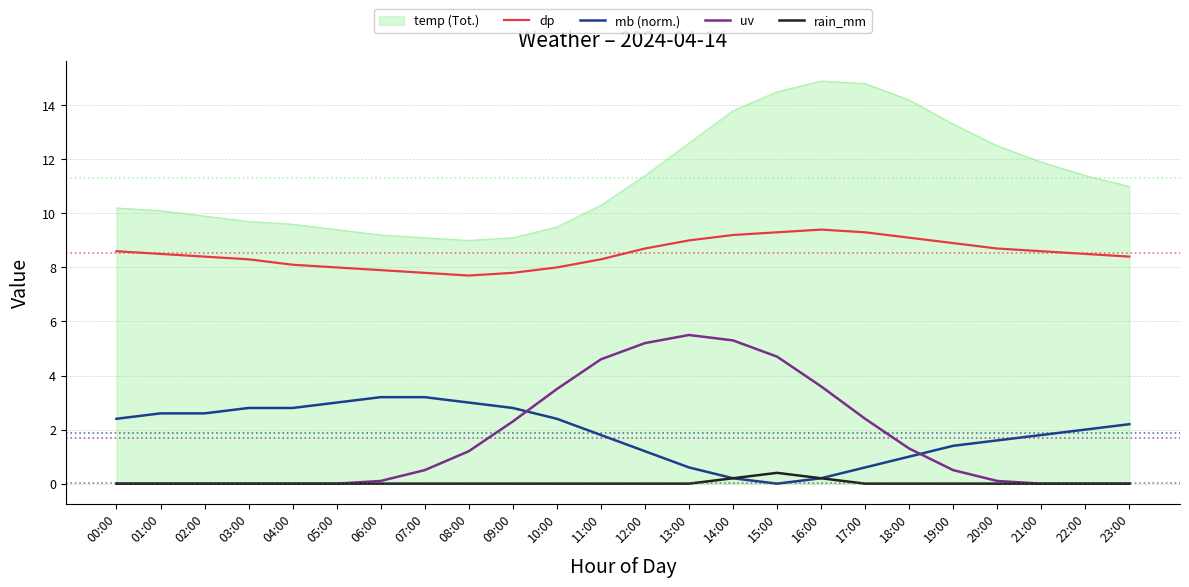

True or false: mb (norm.) and dp cross at least once.

False